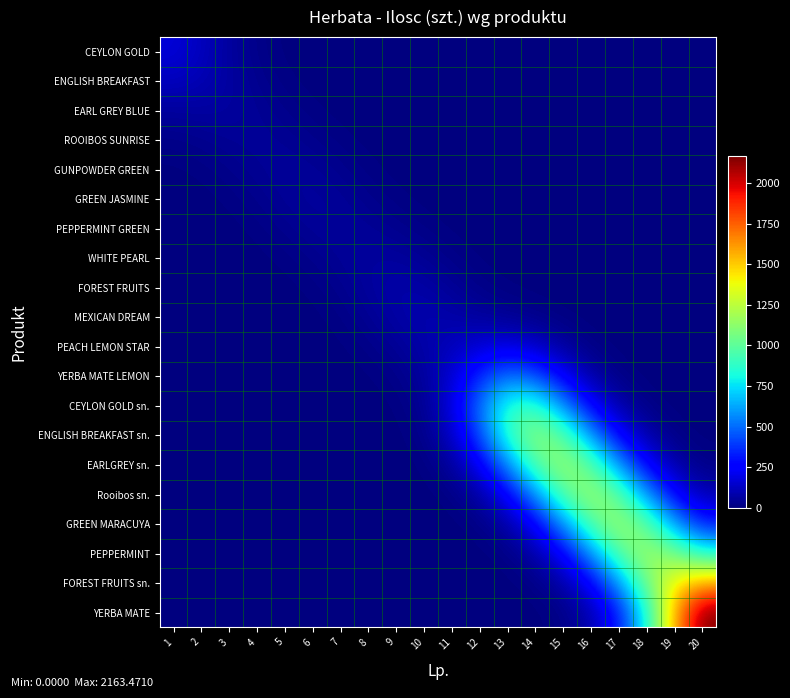

List the series in order of their peak value, highest first.

YERBA MATE, FOREST FRUITS sn., PEPPERMINT, GREEN MARACUYA, Rooibos sn., EARLGREY sn., ENGLISH BREAKFAST sn., CEYLON GOLD sn., YERBA MATE LEMON, PEACH LEMON STAR, CEYLON GOLD, ENGLISH BREAKFAST, MEXICAN DREAM, FOREST FRUITS, EARL GREY BLUE, WHITE PEARL, GREEN JASMINE, PEPPERMINT GREEN, GUNPOWDER GREEN, ROOIBOS SUNRISE